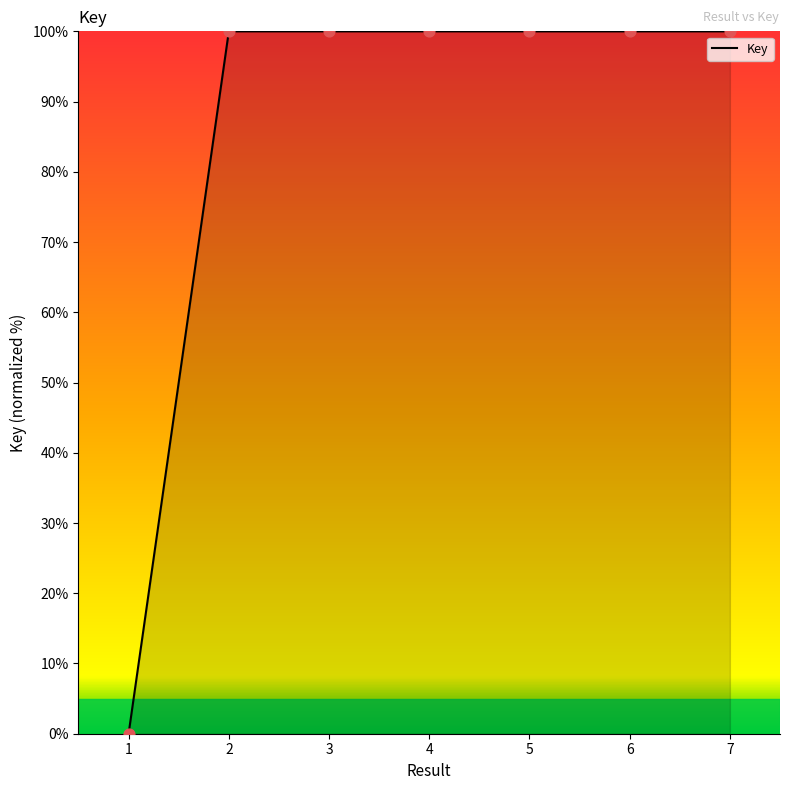

Between 7 and 1, which is larger?

7